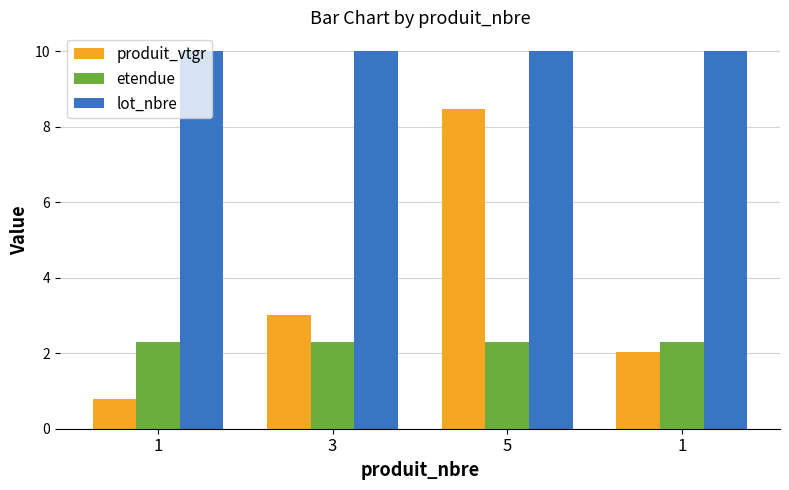

Are the bars horizontal?

No